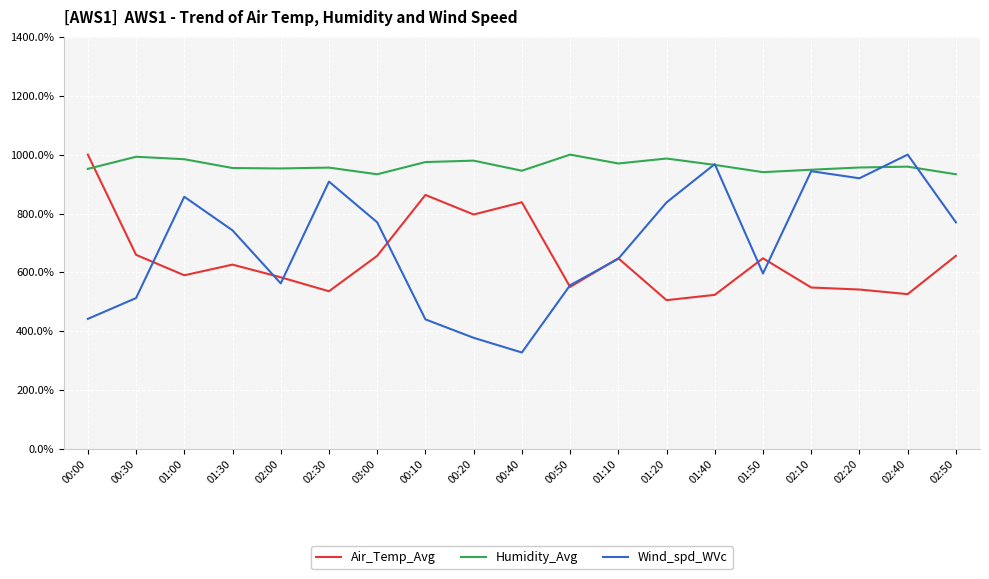

The Wind_spd_WVc series shows 545.9 at 01:40. True or false?

False